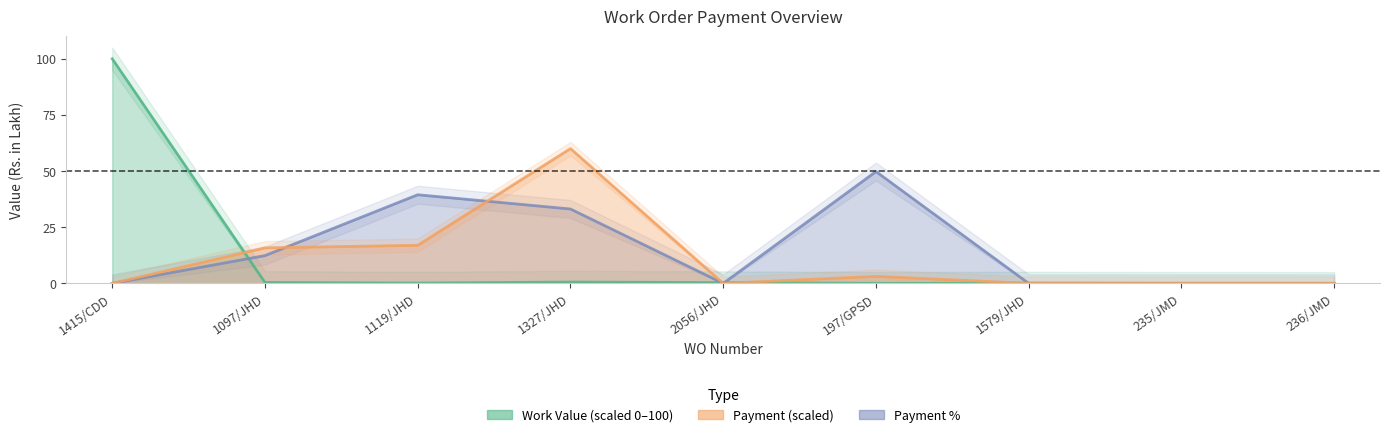

How many lines are shown in the chart?

3